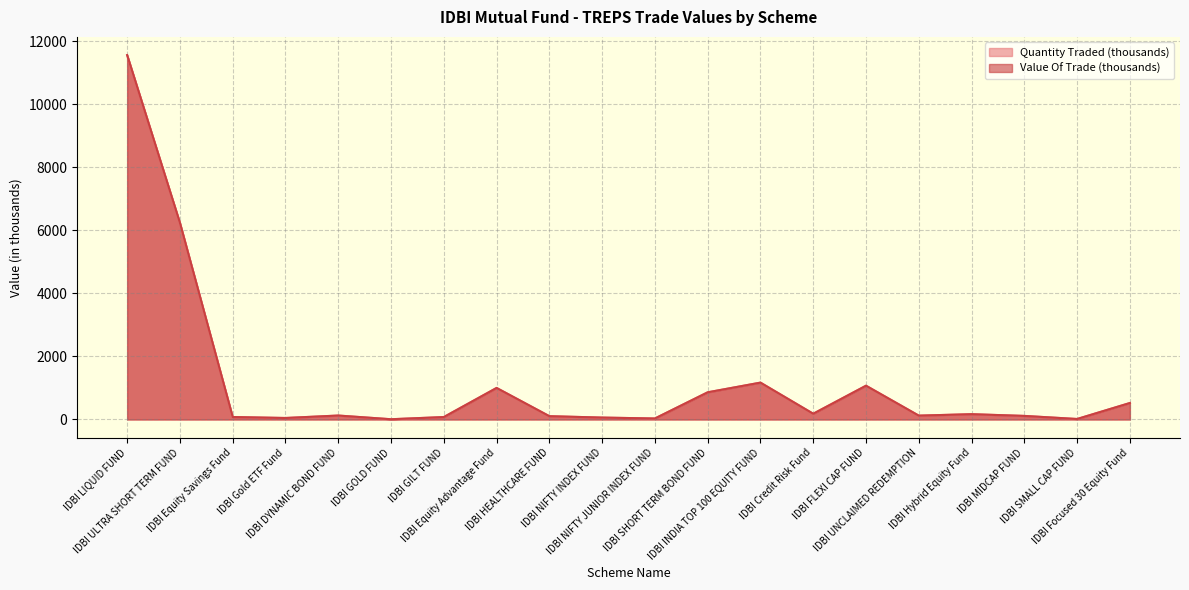

What is the label of the 11th point from the left?

IDBI NIFTY JUNIOR INDEX FUND